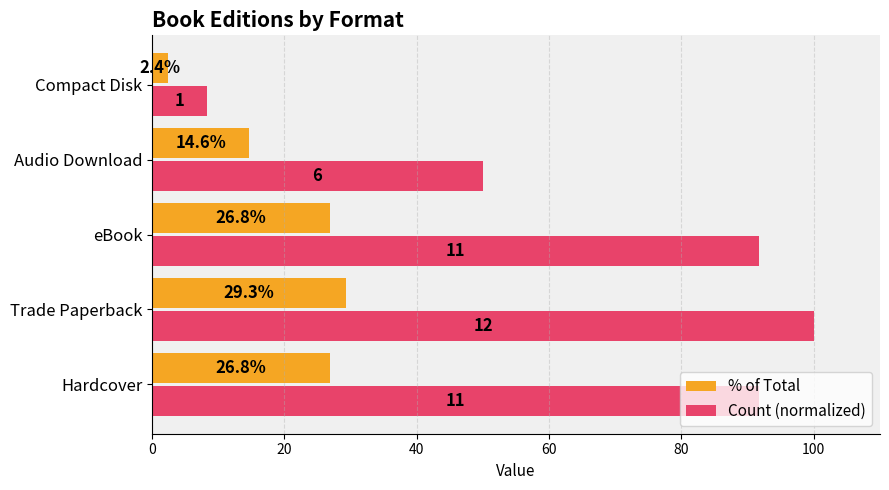

List the series in order of their peak value, lowest first.

% of Total, Count (normalized)